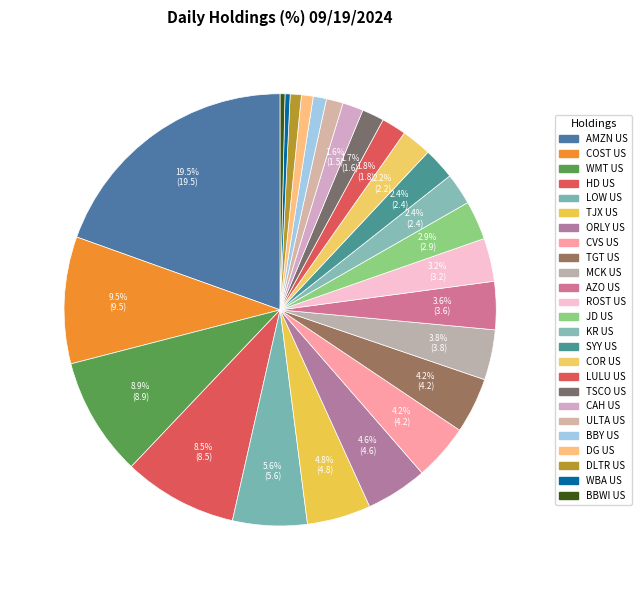

What portion of the pie excludes COR US?

97.8%